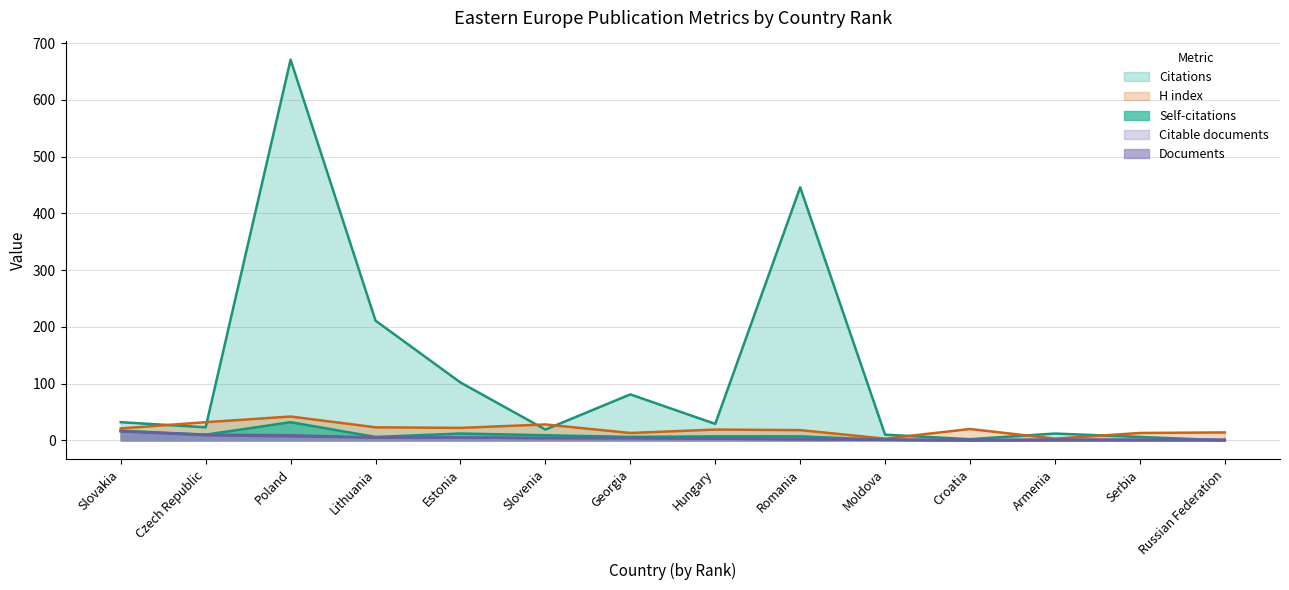

List the series in order of their peak value, highest first.

Citations, H index, Self-citations, Citable documents, Documents